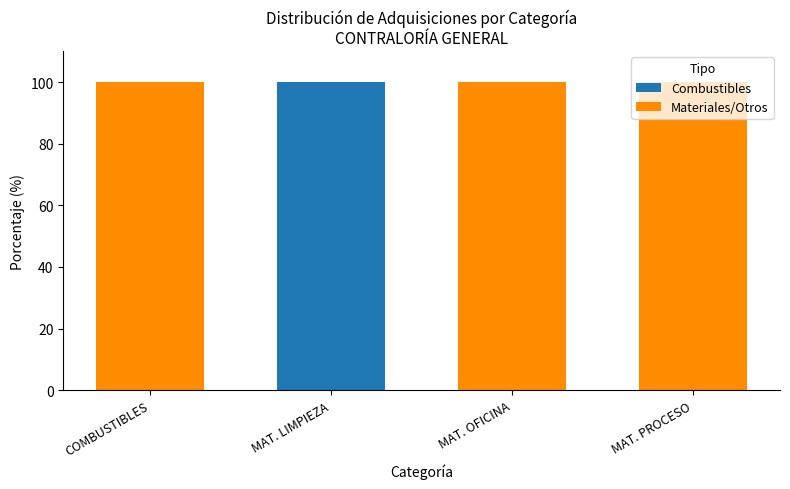

What is the sum of all Combustibles values?

100